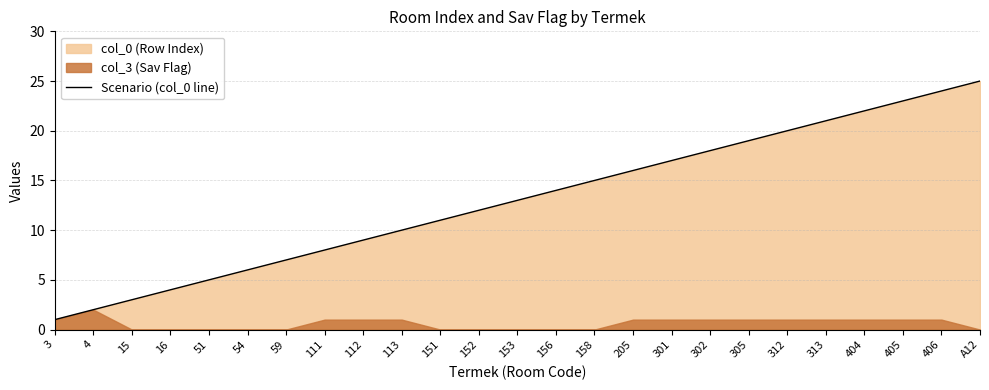

List the labels in order of value, largest first.

A12, 406, 405, 404, 313, 312, 305, 302, 301, 205, 158, 156, 153, 152, 151, 113, 112, 111, 59, 54, 51, 16, 15, 4, 3